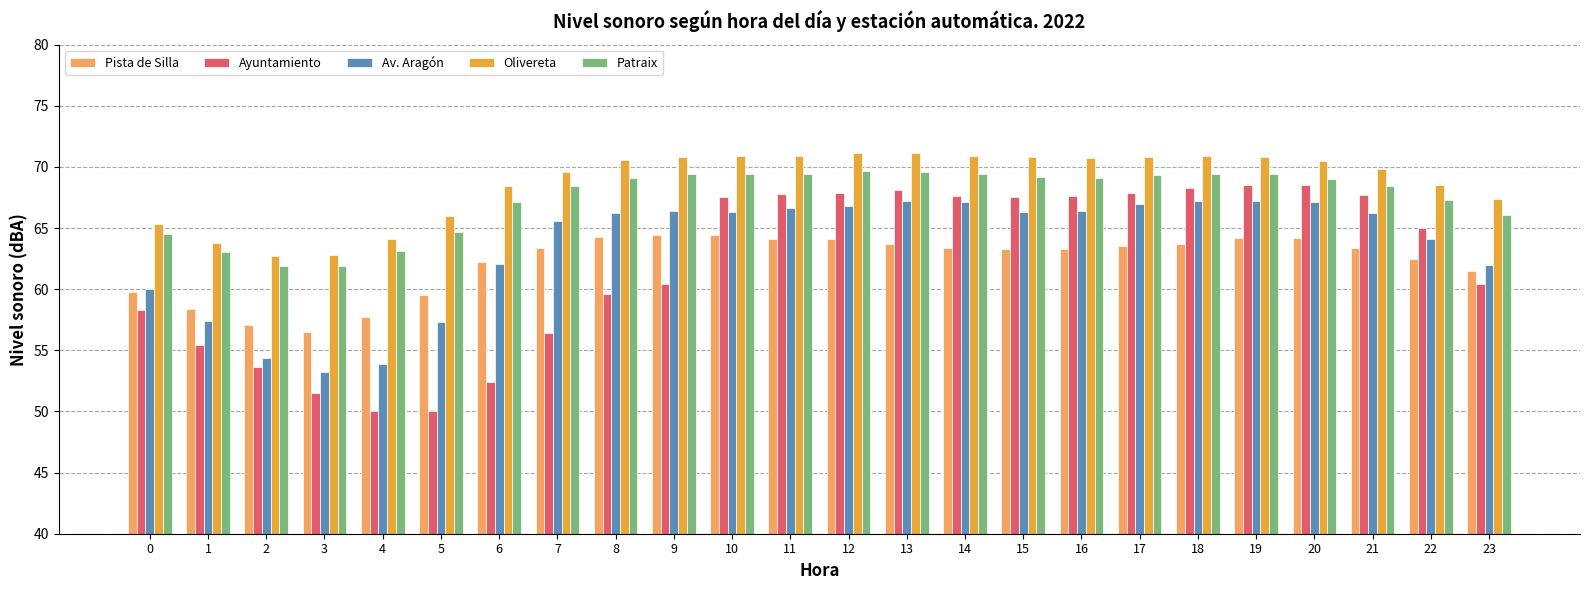

What is the total value across all series at 10?

338.5